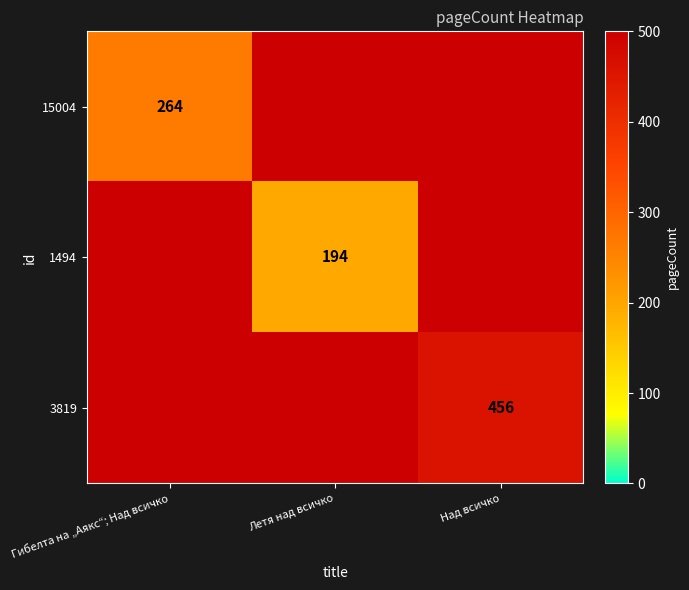

How many data points does each series have?

3